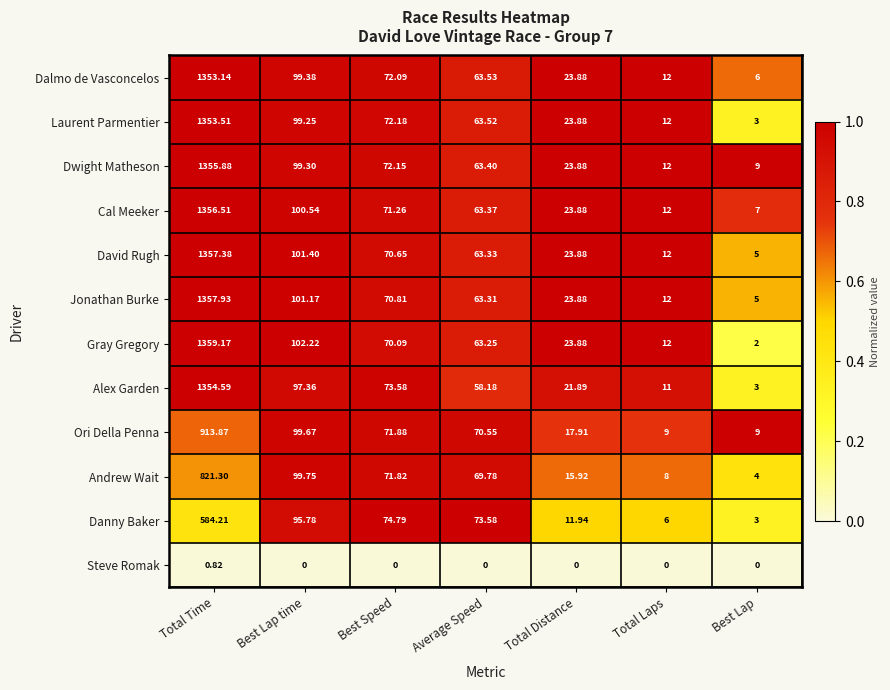

Which series has the largest total across all categories?

Dwight Matheson